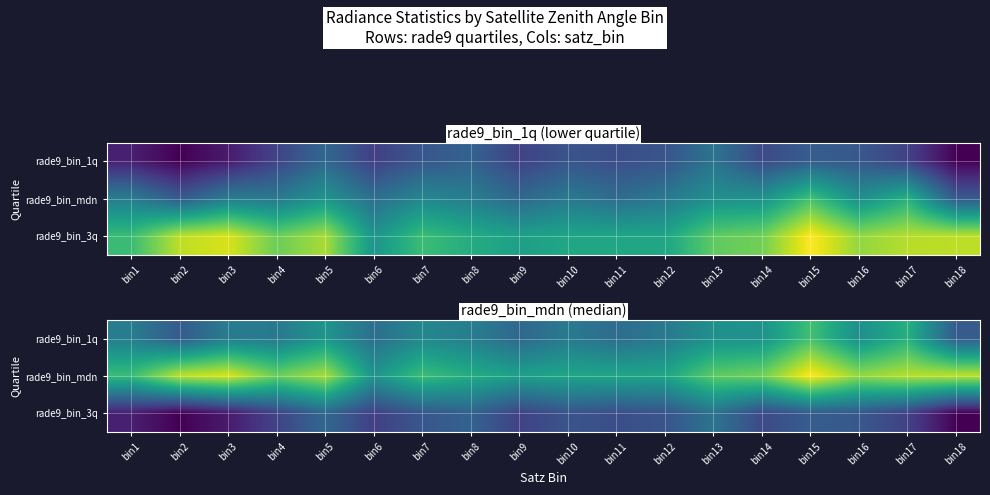

Rank the series by their maximum value, from lowest to highest.

rade9_bin_3q, rade9_bin_1q, rade9_bin_mdn